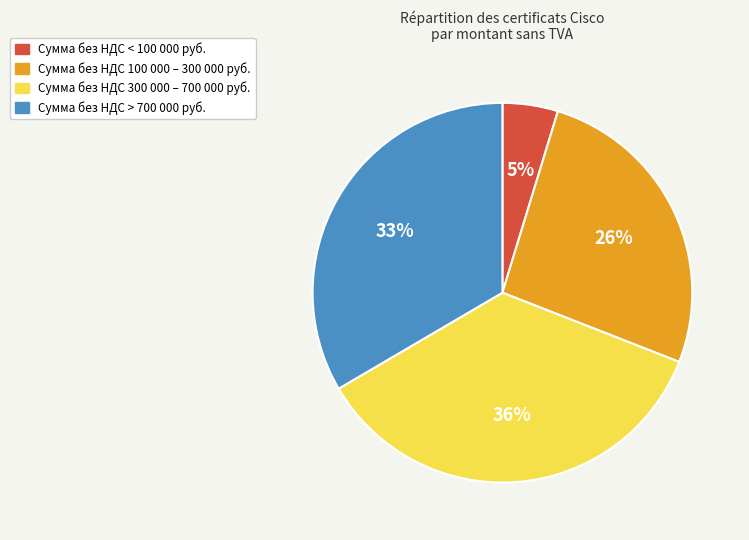

Is there a majority slice in this chart?

No